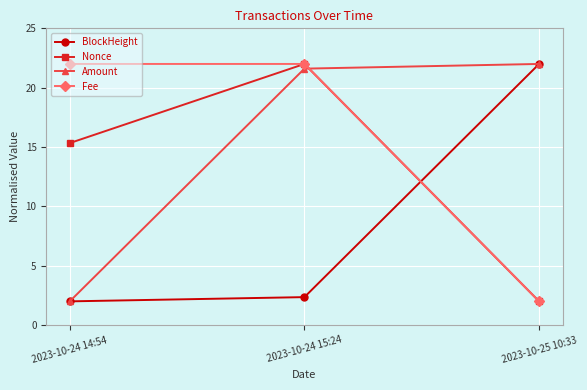

Count the number of data series in this chart.

4